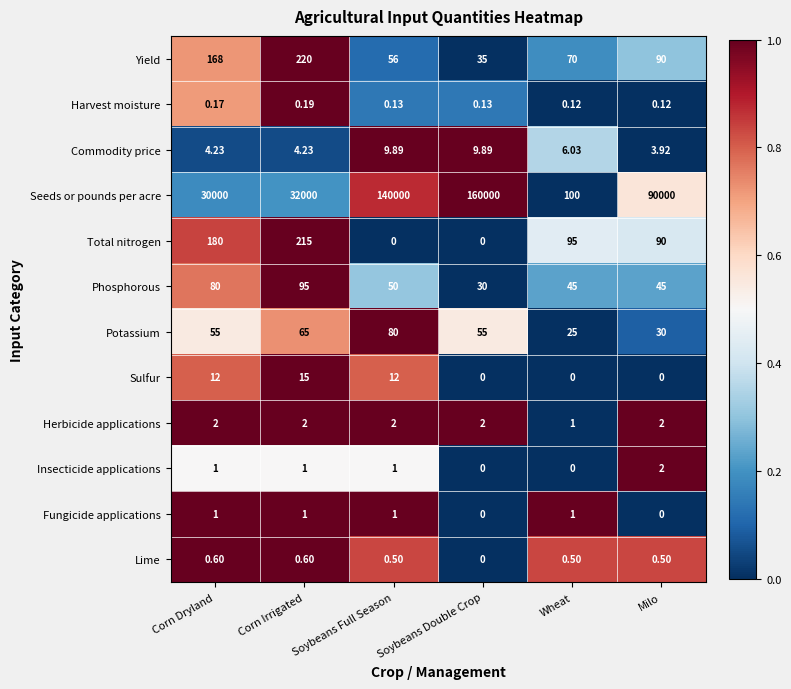

At which label does Seeds or pounds per acre reach its peak?

Soybeans Double Crop